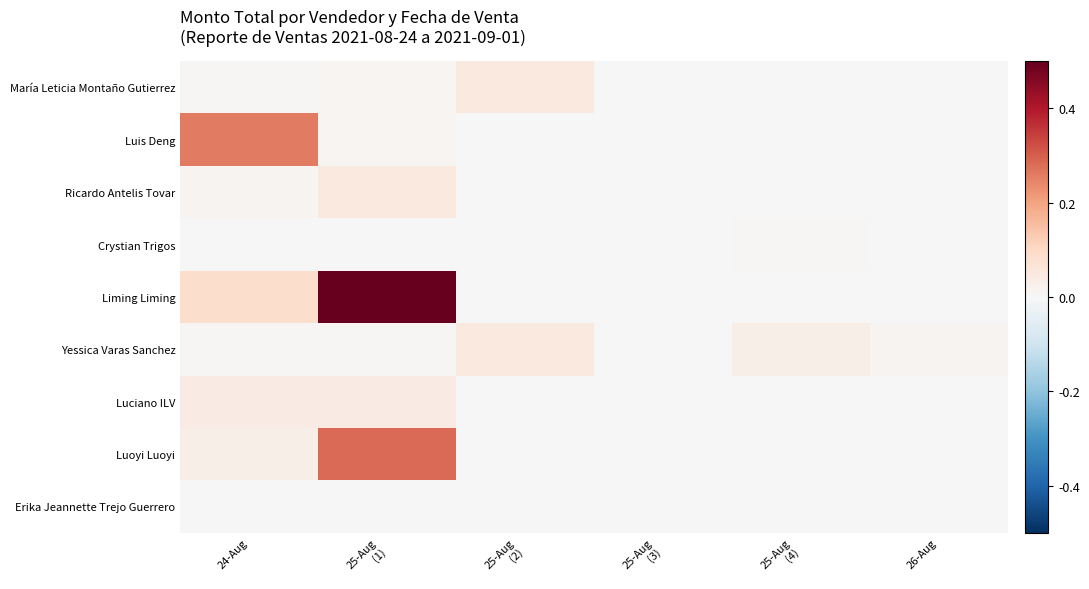

Reading right to left, transcribe all the data shown in this chart.

María Leticia Montaño Gutierrez: 26-Aug=0.0	25-Aug
(4)=0.0	25-Aug
(3)=0.0	25-Aug
(2)=0.1	25-Aug
(1)=0.0	24-Aug=0.0
Luis Deng: 26-Aug=0.0	25-Aug
(4)=0.0	25-Aug
(3)=0.0	25-Aug
(2)=0.0	25-Aug
(1)=0.0	24-Aug=0.3
Ricardo Antelis Tovar: 26-Aug=0.0	25-Aug
(4)=0.0	25-Aug
(3)=0.0	25-Aug
(2)=0.0	25-Aug
(1)=0.0	24-Aug=0.0
Crystian Trigos: 26-Aug=0.0	25-Aug
(4)=0.0	25-Aug
(3)=0.0	25-Aug
(2)=0.0	25-Aug
(1)=0.0	24-Aug=0.0
Liming Liming: 26-Aug=0.0	25-Aug
(4)=0.0	25-Aug
(3)=0.0	25-Aug
(2)=0.0	25-Aug
(1)=0.5	24-Aug=0.1
Yessica Varas Sanchez: 26-Aug=0.0	25-Aug
(4)=0.0	25-Aug
(3)=0.0	25-Aug
(2)=0.0	25-Aug
(1)=0.0	24-Aug=0.0
Luciano ILV: 26-Aug=0.0	25-Aug
(4)=0.0	25-Aug
(3)=0.0	25-Aug
(2)=0.0	25-Aug
(1)=0.0	24-Aug=0.0
Luoyi Luoyi: 26-Aug=0.0	25-Aug
(4)=0.0	25-Aug
(3)=0.0	25-Aug
(2)=0.0	25-Aug
(1)=0.3	24-Aug=0.0
Erika Jeannette Trejo Guerrero: 26-Aug=0.0	25-Aug
(4)=0.0	25-Aug
(3)=0.0	25-Aug
(2)=0.0	25-Aug
(1)=0.0	24-Aug=0.0